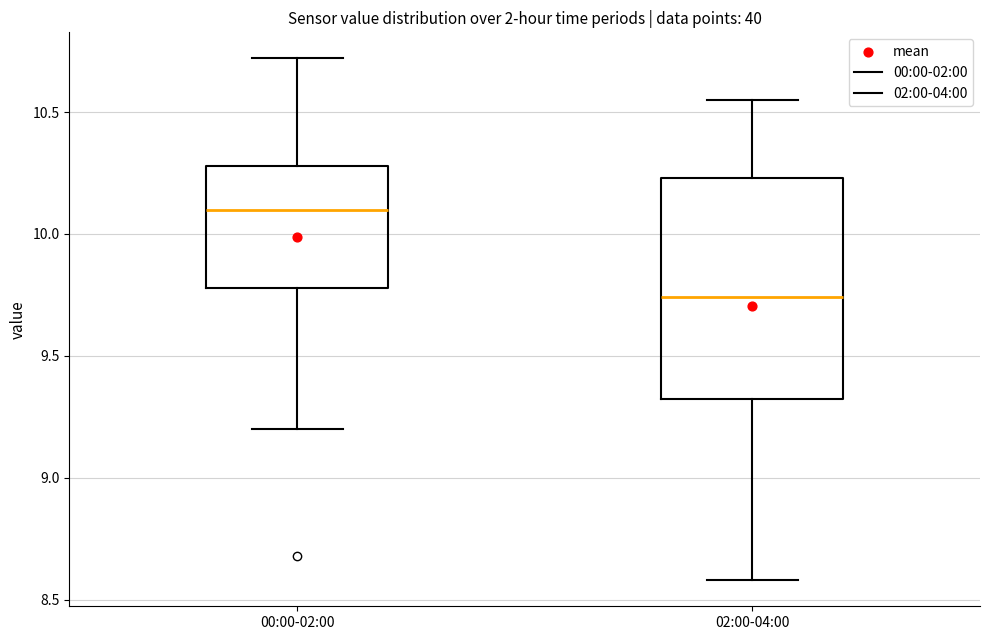

Reading left to right, read every box against the y-axis: the position of its median line, the range the box covers, and the ends of its whiskers. The values are not printed on the chart, so give them approximately, as read against the axis.

00:00-02:00: median 10.10, box 9.80 to 10.30, whiskers 9.20 to 10.70
02:00-04:00: median 9.75, box 9.35 to 10.25, whiskers 8.60 to 10.55